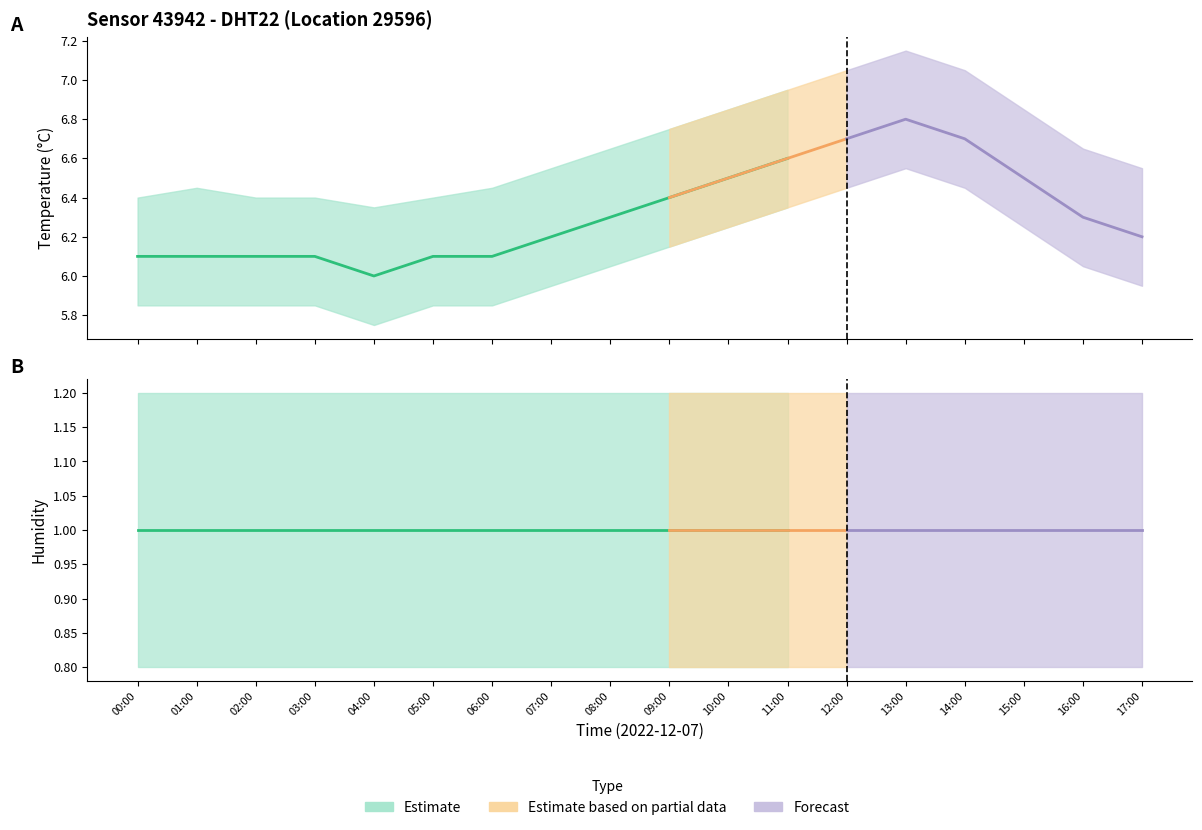

Reading right to left, list all the values displayed in this chart.

temperature: 17:00=6.2	16:00=6.3	15:00=6.5	14:00=6.7	13:00=6.8	12:00=6.7	11:00=6.6	10:00=6.5	09:00=6.4	08:00=6.3	07:00=6.2	06:00=6.1	05:00=6.1	04:00=6.0	03:00=6.1	02:00=6.1	01:00=6.1	00:00=6.1
temperature_upper: 17:00=6.5	16:00=6.7	15:00=6.8	14:00=7.0	13:00=7.2	12:00=7.0	11:00=7.0	10:00=6.8	09:00=6.8	08:00=6.7	07:00=6.5	06:00=6.5	05:00=6.4	04:00=6.3	03:00=6.4	02:00=6.4	01:00=6.5	00:00=6.4
temperature_lower: 17:00=6.0	16:00=6.0	15:00=6.2	14:00=6.5	13:00=6.5	12:00=6.5	11:00=6.3	10:00=6.2	09:00=6.2	08:00=6.0	07:00=6.0	06:00=5.8	05:00=5.8	04:00=5.8	03:00=5.8	02:00=5.8	01:00=5.8	00:00=5.8
humidity: 17:00=1.0	16:00=1.0	15:00=1.0	14:00=1.0	13:00=1.0	12:00=1.0	11:00=1.0	10:00=1.0	09:00=1.0	08:00=1.0	07:00=1.0	06:00=1.0	05:00=1.0	04:00=1.0	03:00=1.0	02:00=1.0	01:00=1.0	00:00=1.0
humidity_upper: 17:00=1.2	16:00=1.2	15:00=1.2	14:00=1.2	13:00=1.2	12:00=1.2	11:00=1.2	10:00=1.2	09:00=1.2	08:00=1.2	07:00=1.2	06:00=1.2	05:00=1.2	04:00=1.2	03:00=1.2	02:00=1.2	01:00=1.2	00:00=1.2
humidity_lower: 17:00=0.8	16:00=0.8	15:00=0.8	14:00=0.8	13:00=0.8	12:00=0.8	11:00=0.8	10:00=0.8	09:00=0.8	08:00=0.8	07:00=0.8	06:00=0.8	05:00=0.8	04:00=0.8	03:00=0.8	02:00=0.8	01:00=0.8	00:00=0.8